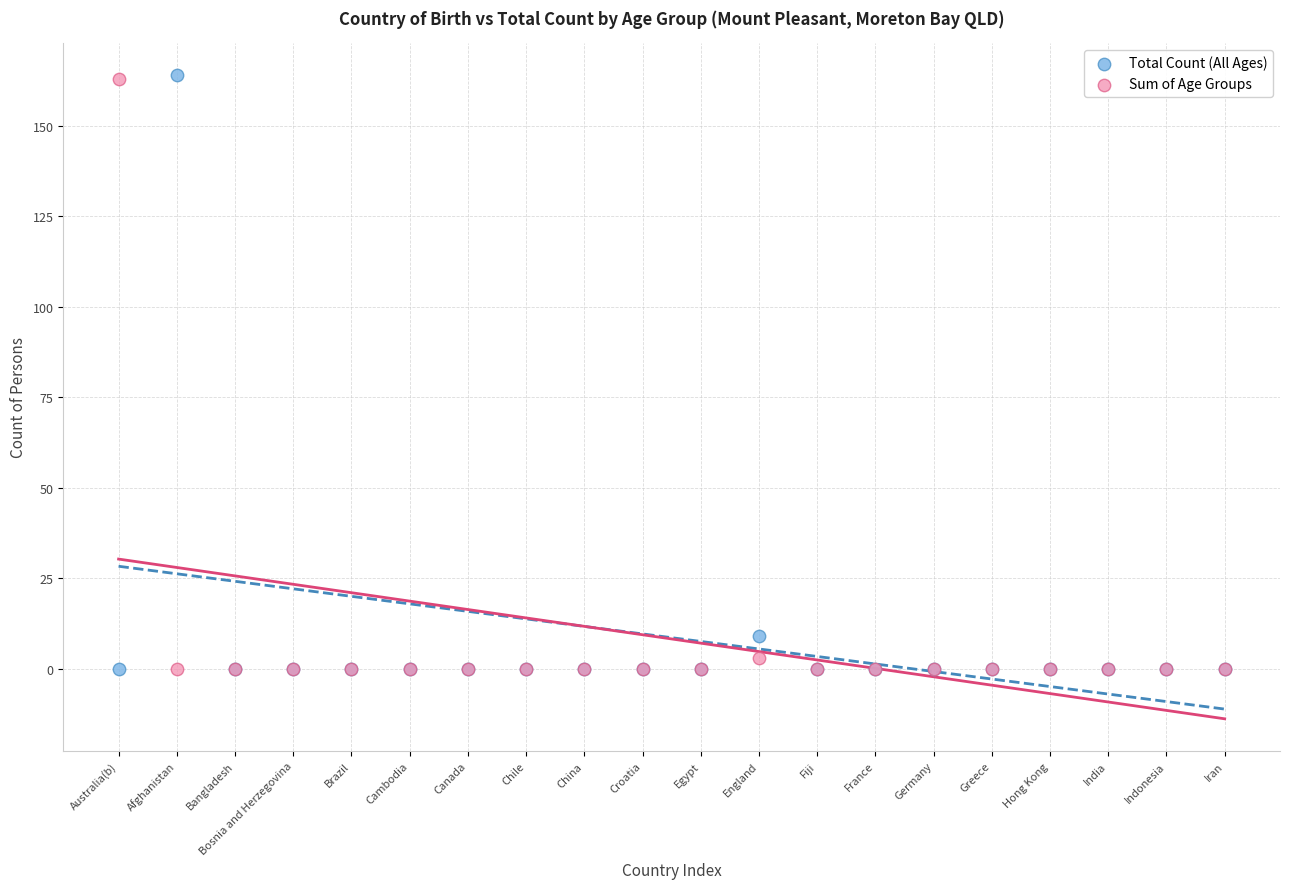

In the Total Count (All Ages) series, what Y value is closest to 82?

9